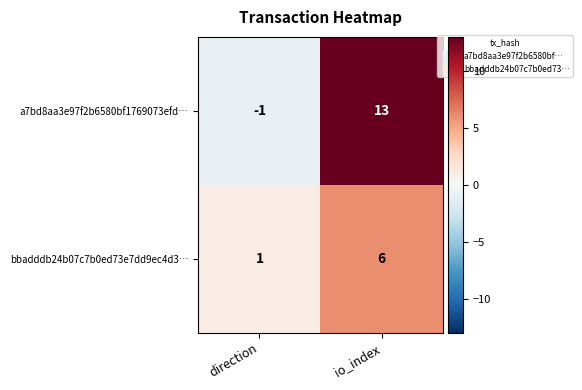

Which series has the widest spread of values?

a7bd8aa3e97f2b6580bf1769073efd…